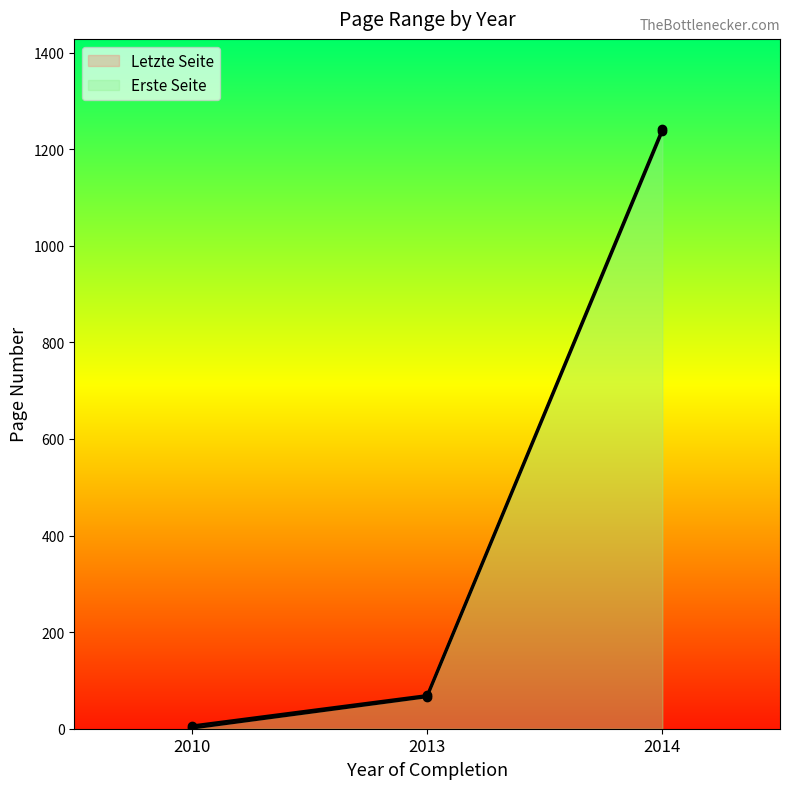

What is the average value of the Letzte Seite series?

439